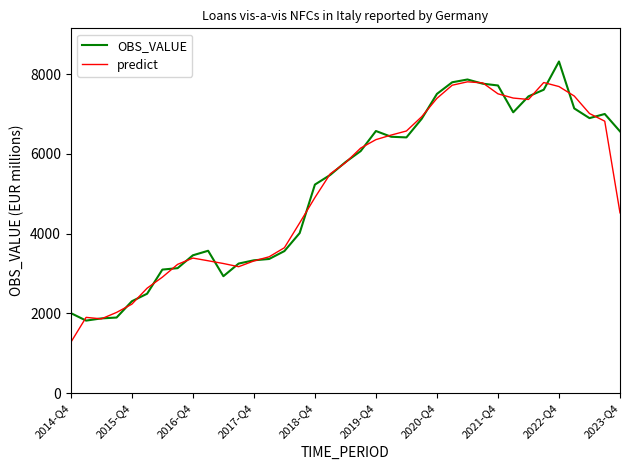

What is the greatest value displayed?

8315.0